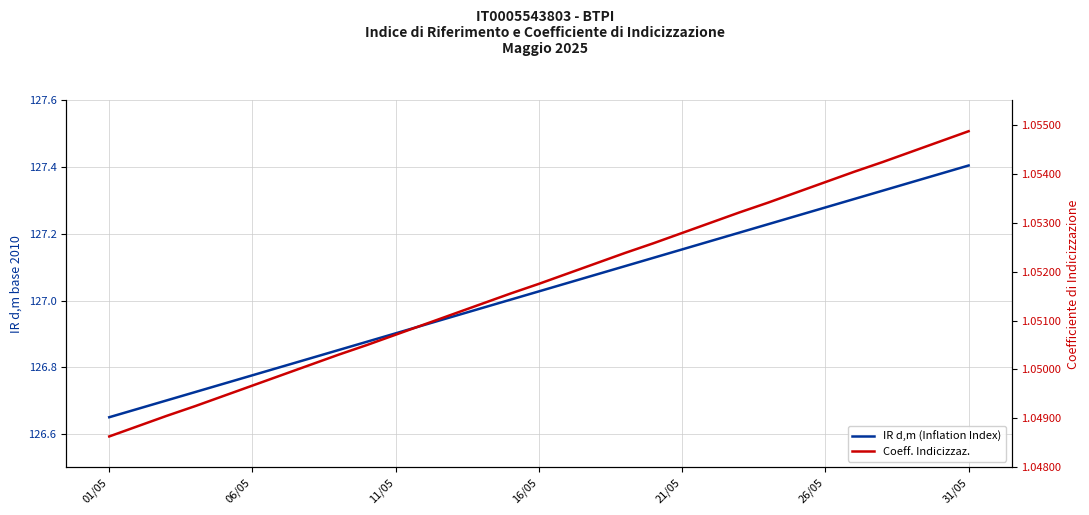

List the series in order of their overall mean, lowest first.

Coeff. Indicizzaz., IR d,m (Inflation Index)